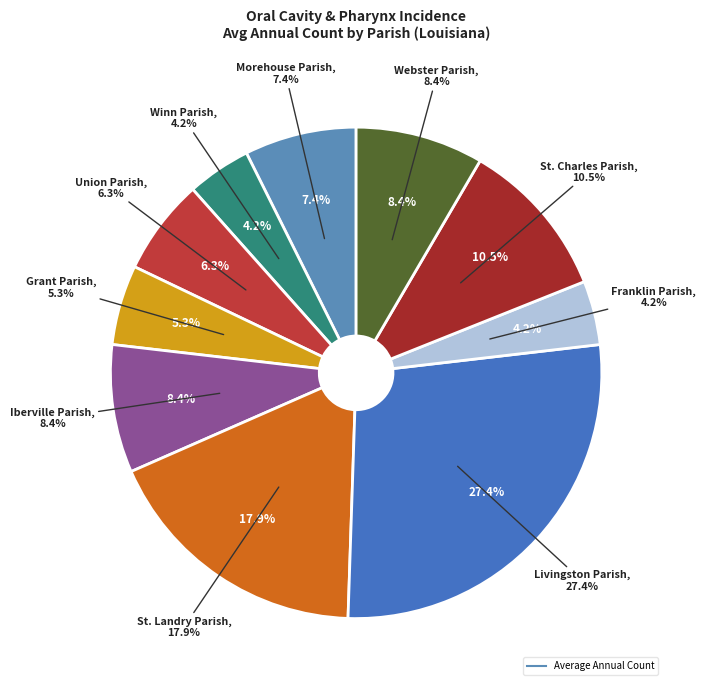

To the nearest percent, what is the difference between the Webster Parish and Grant Parish slice percentages?

3%